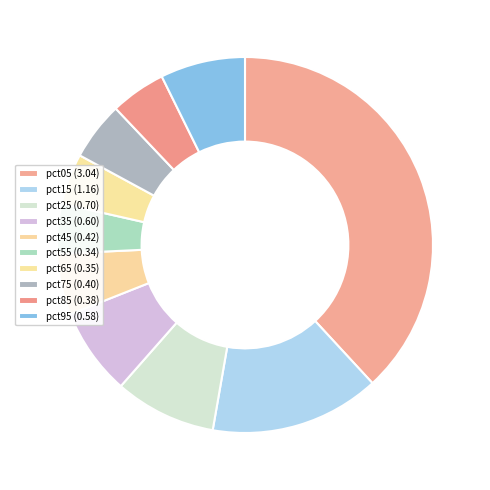

What is the change in value from pct35 to pct55?

-0.3